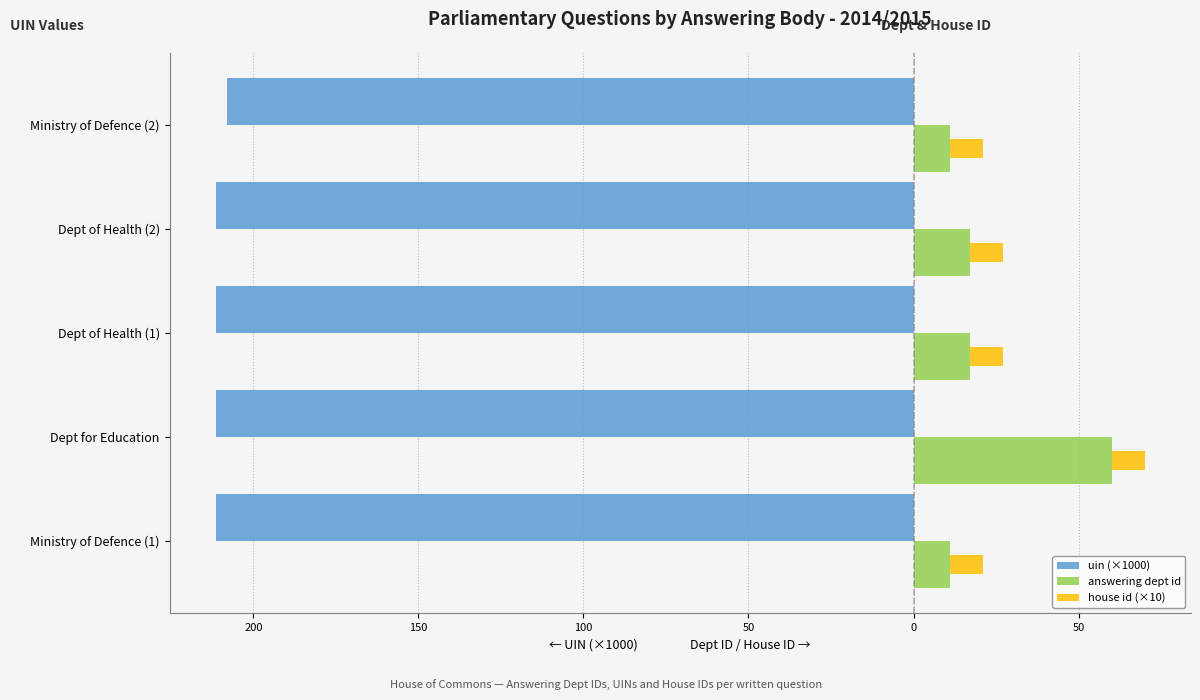

How many data points in uin (×1000) are less than -211?

4